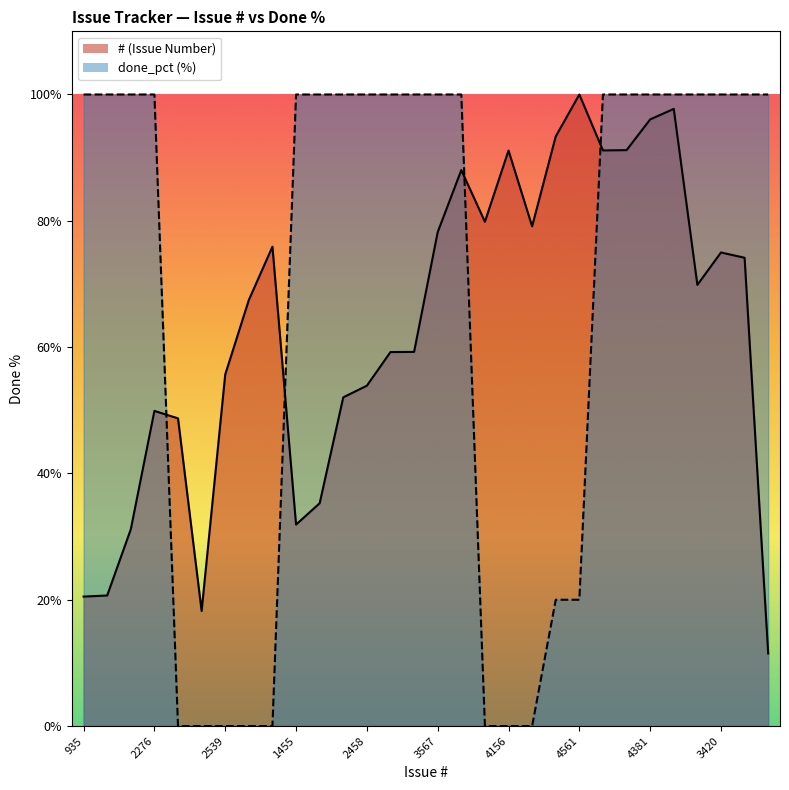

Rank the categories by done_pct value from highest to lowest.

935, 943, 1421, 2276, 1455, 1609, 2374, 2458, 2701, 2702, 3567, 4015, 4157, 4159, 4381, 4457, 3186, 3420, 3382, 524, 4258, 4561, 2222, 831, 2539, 3077, 3462, 3642, 4156, 3609